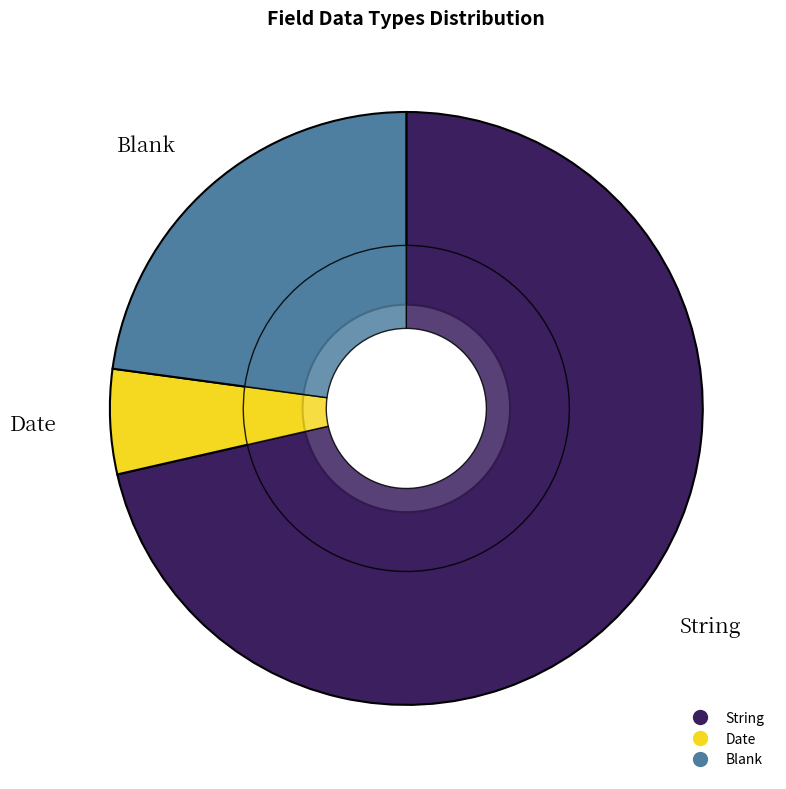

The Blank slice represents 15% of the pie. True or false?

False